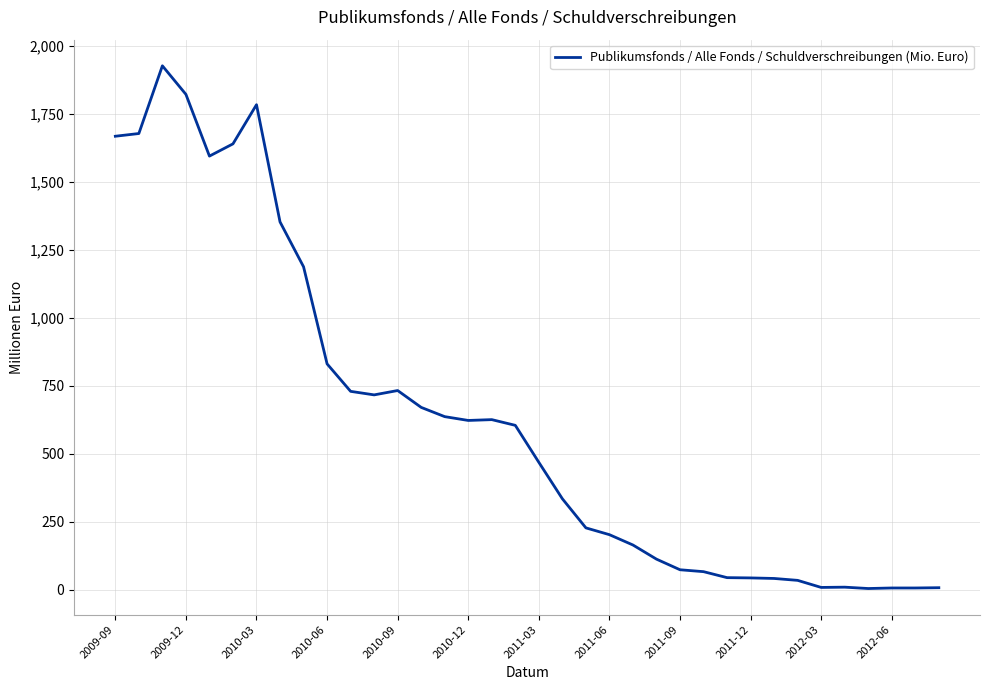

What is the greatest value displayed?

1927